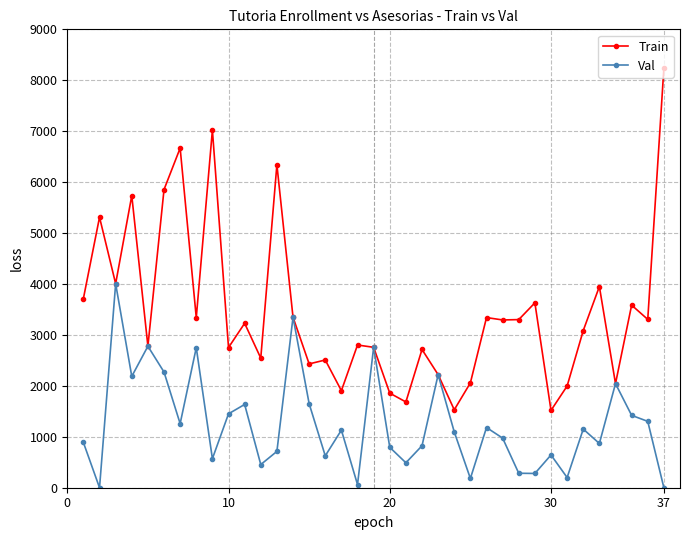

What are all the series names shown in the legend?

Train, Val